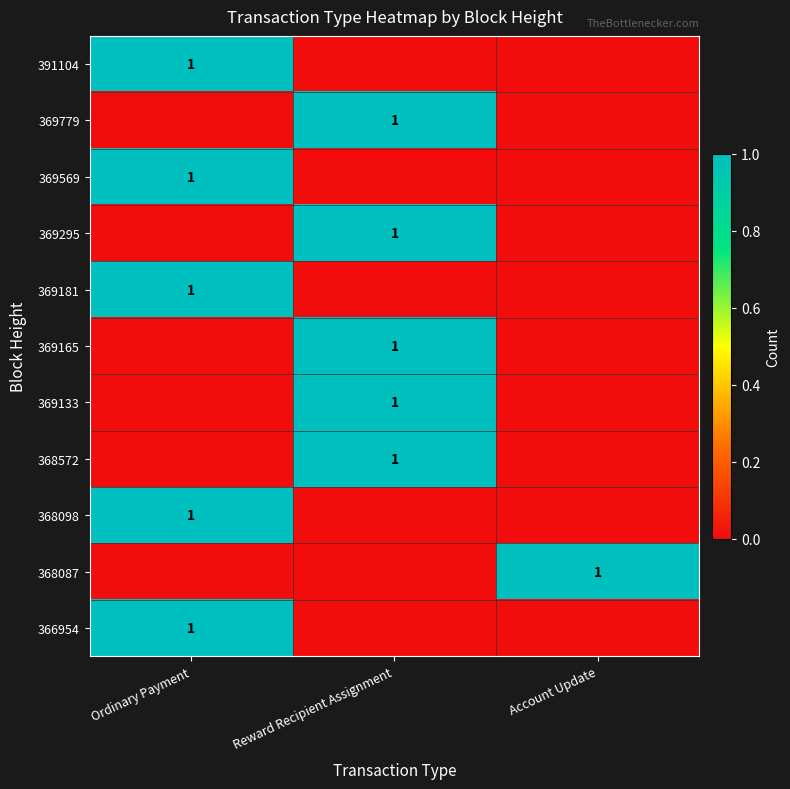

True or false: 369165 has a value of 1 at Reward Recipient Assignment.

True